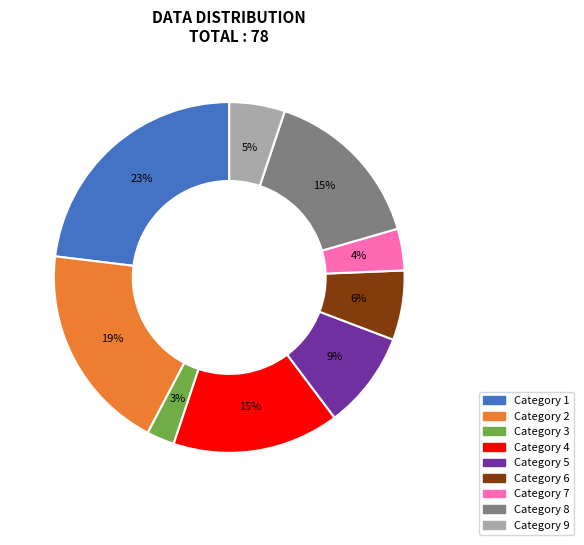

How many slices are in this pie chart?

9